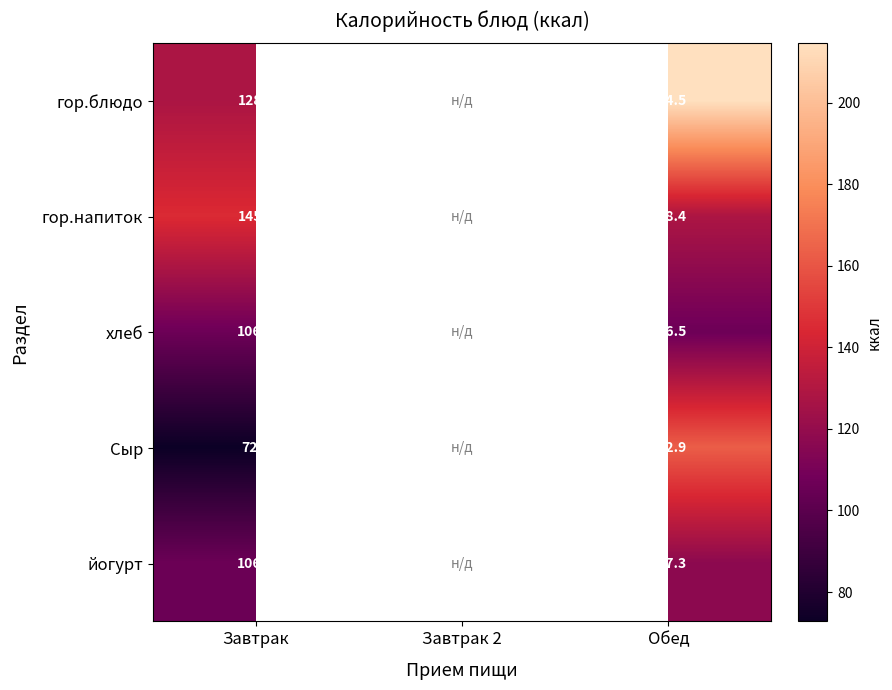

The value of хлеб at Обед is 106.5. True or false?

True